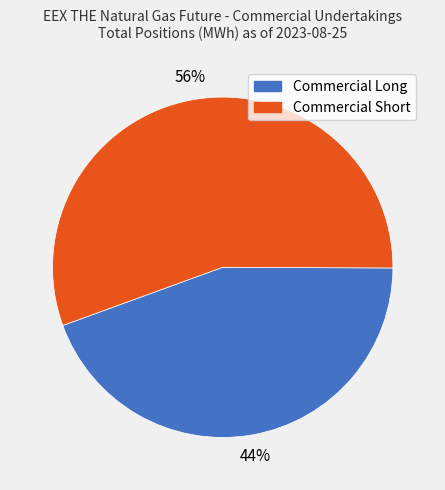

Which category has the biggest portion of the pie?

Commercial Short